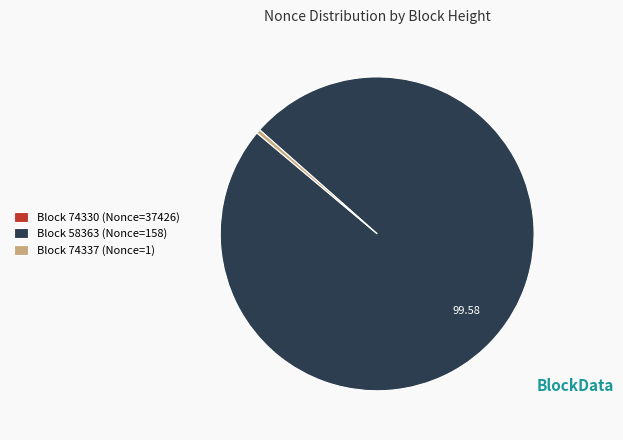

Is there any slice that represents more than half of the pie?

Yes